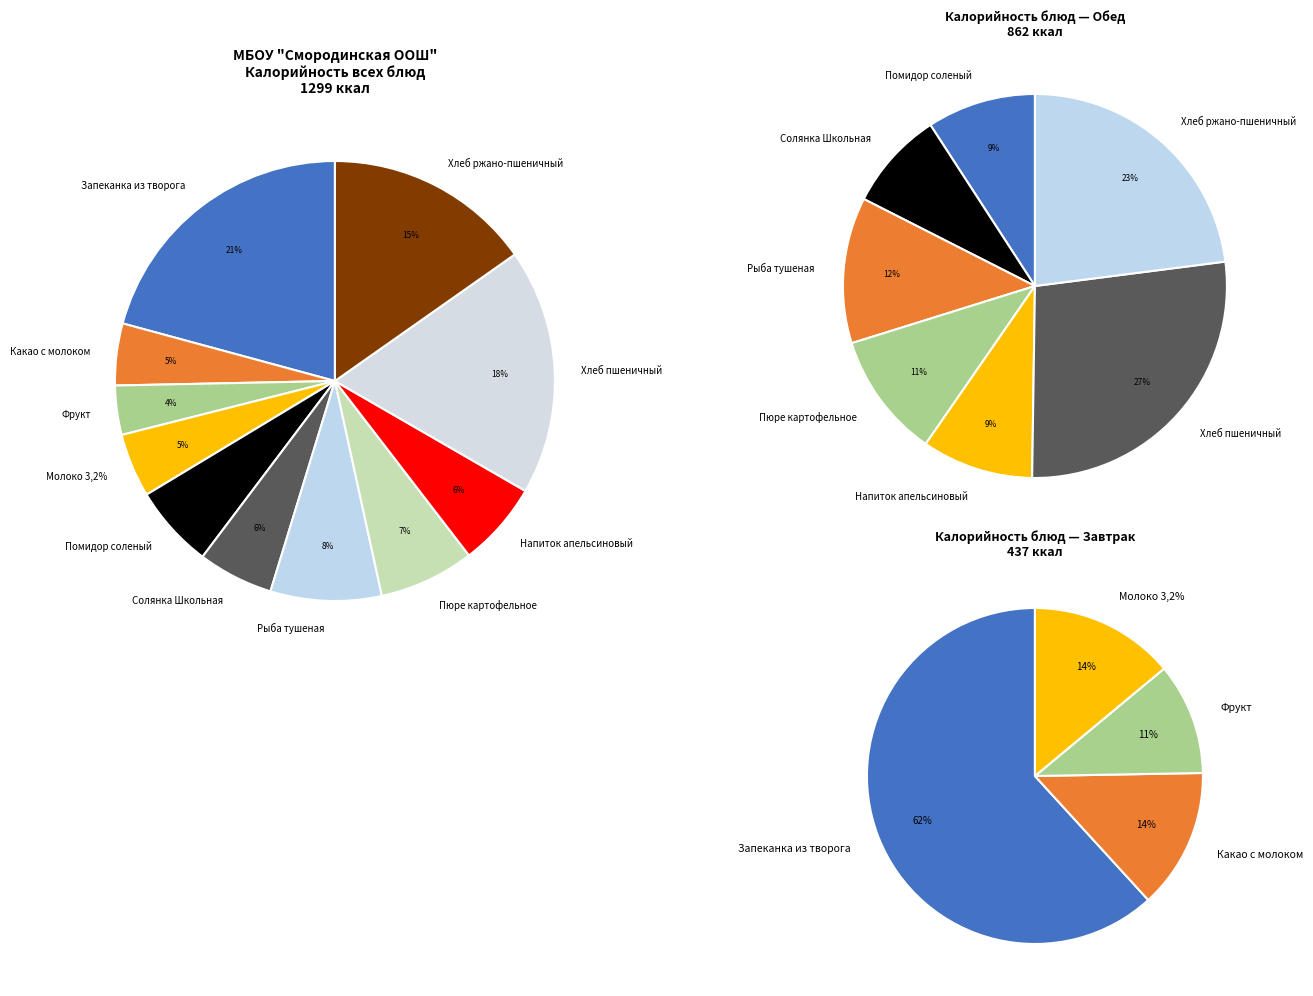

What is the change in value from Помидор соленый to Рыба тушеная с овощами?

+27